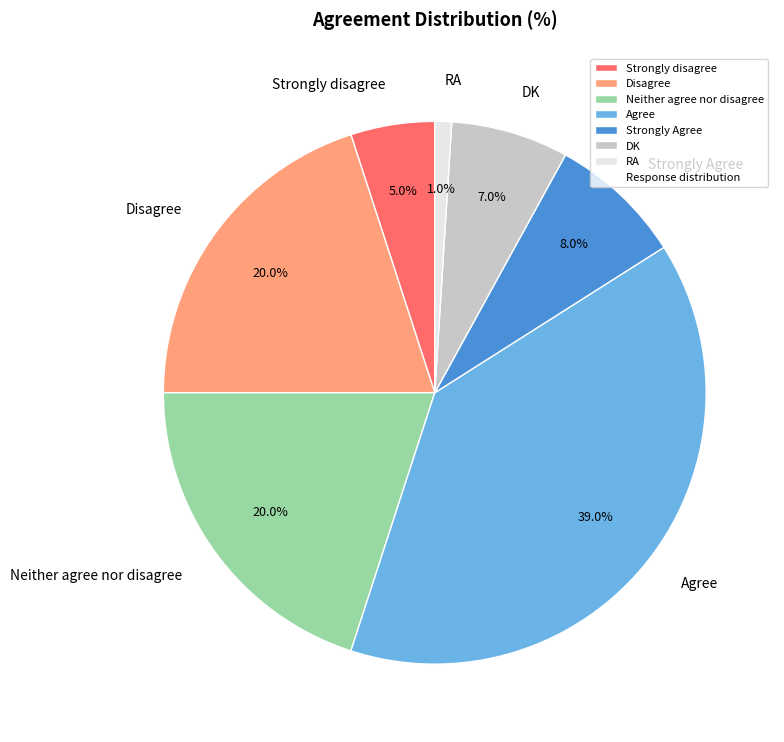

Is it true that RA is 11% of the pie?

False